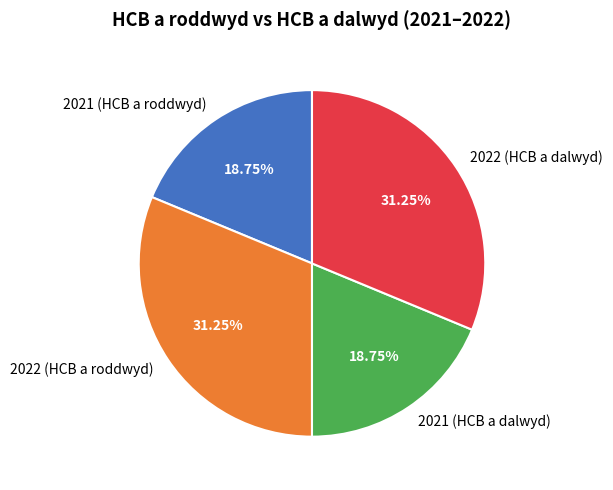

Does any single category account for the majority?

No